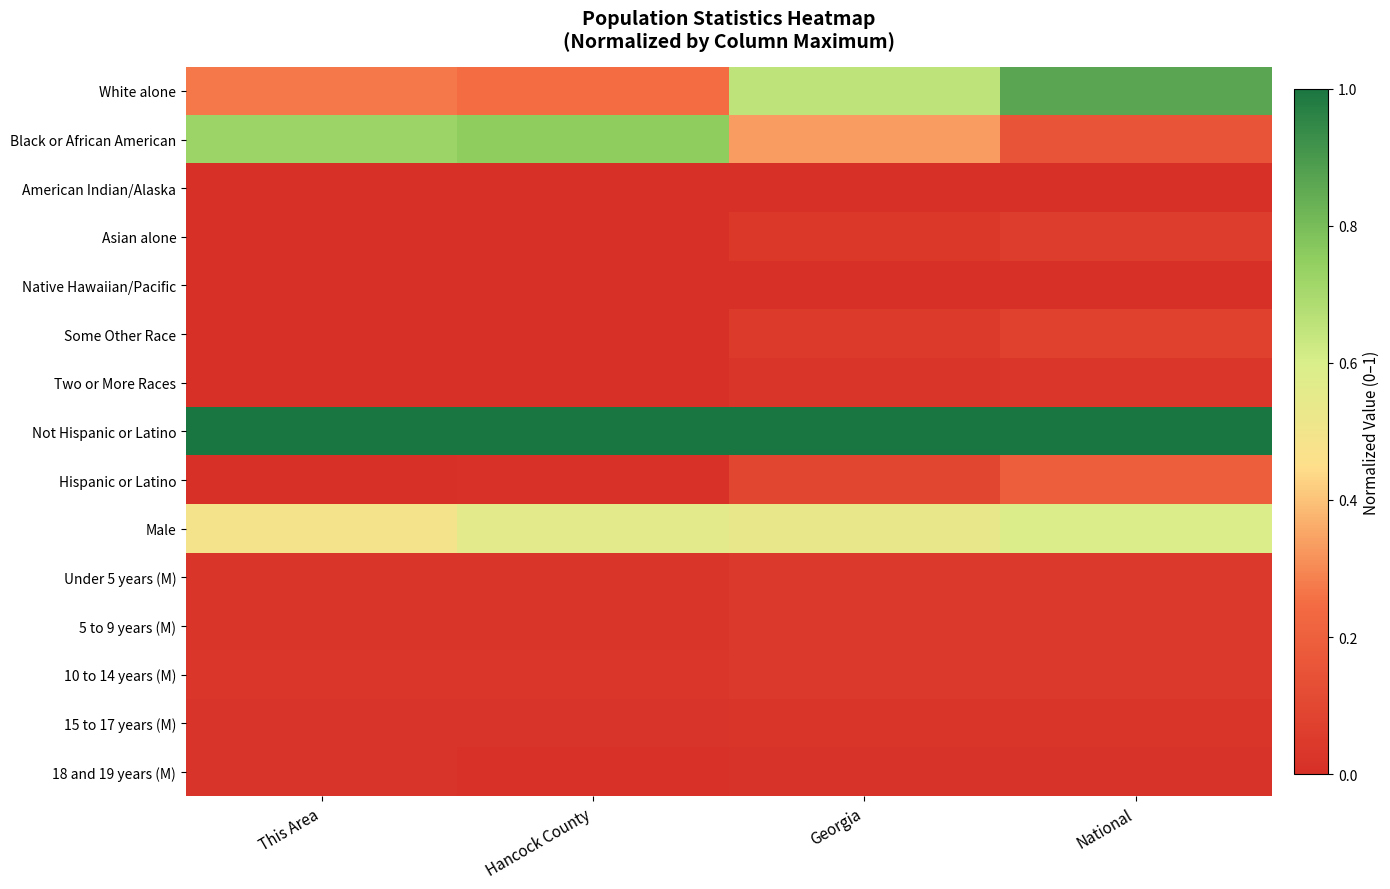

What is the total value across all series at Georgia?

2.9